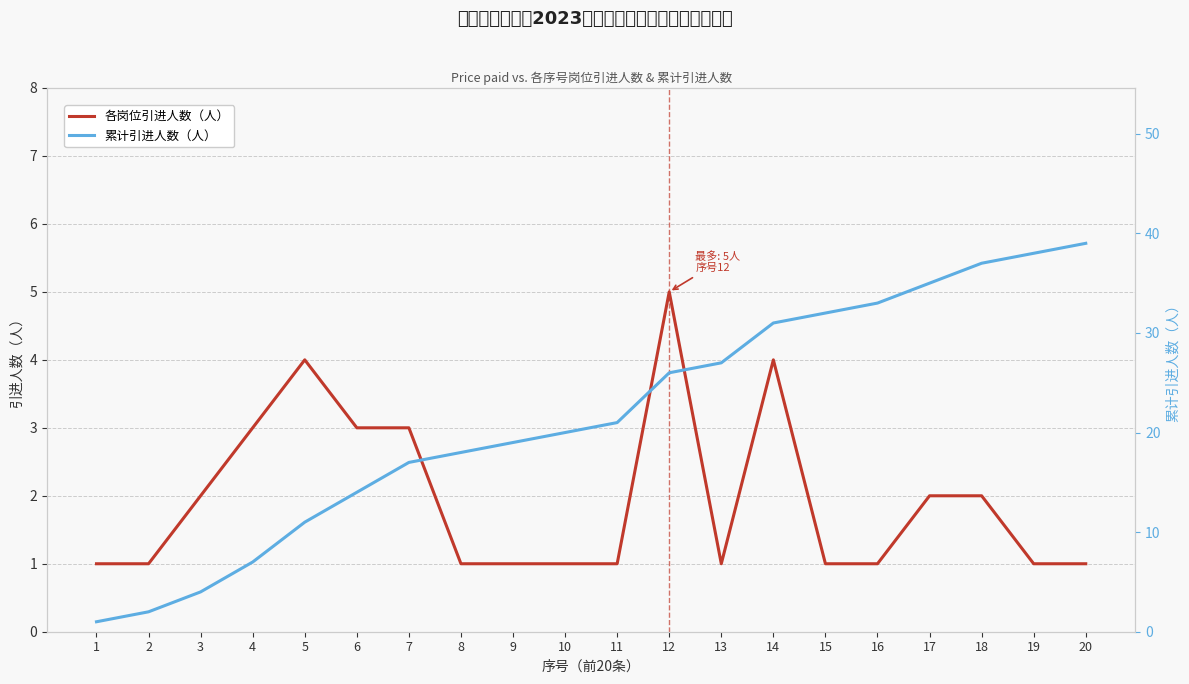

Reading left to right, extract all data points from this chart.

各岗位引进人数（人）: 1=1	2=1	3=2	4=3	5=4	6=3	7=3	8=1	9=1	10=1	11=1	12=5	13=1	14=4	15=1	16=1	17=2	18=2	19=1	20=1
累计引进人数（人）: 1=1	2=2	3=4	4=7	5=11	6=14	7=17	8=18	9=19	10=20	11=21	12=26	13=27	14=31	15=32	16=33	17=35	18=37	19=38	20=39